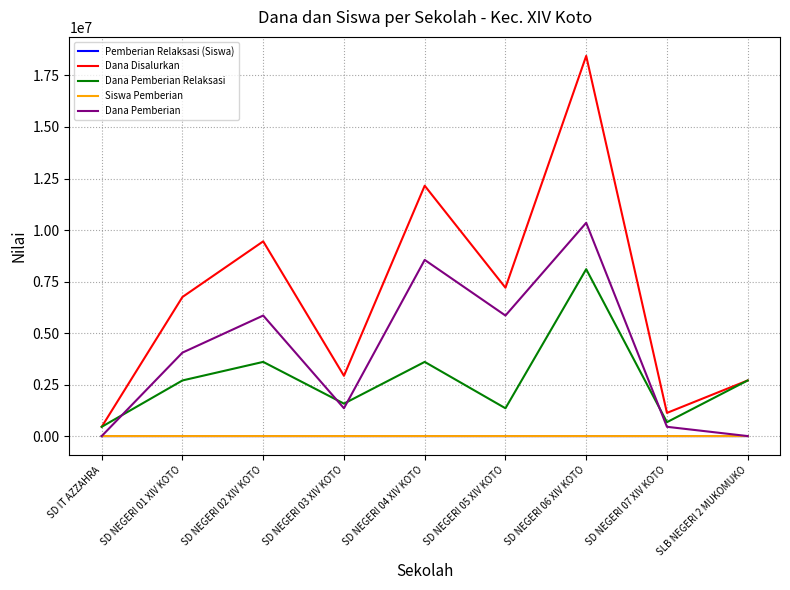

Between SD NEGERI 04 XIV KOTO and SLB NEGERI 2 MUKOMUKO, which series saw the biggest shift?

Dana Disalurkan